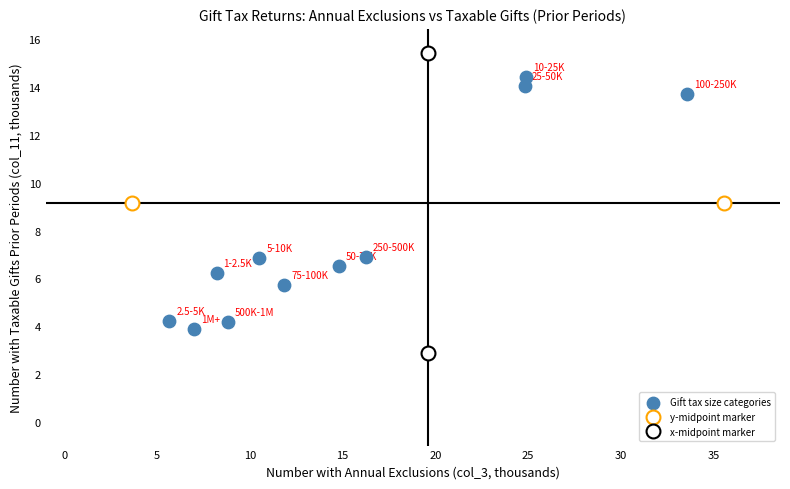

What is the range of X values (max minus min)?

27.9